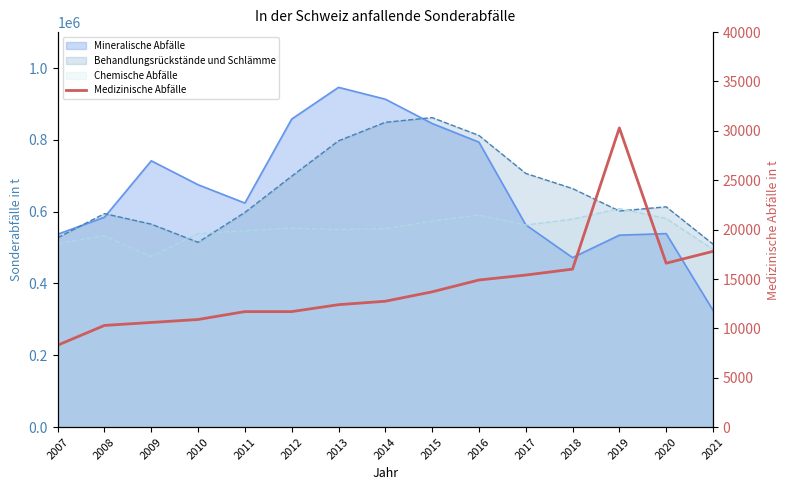

At which label does the data first exceed 12750?

2015